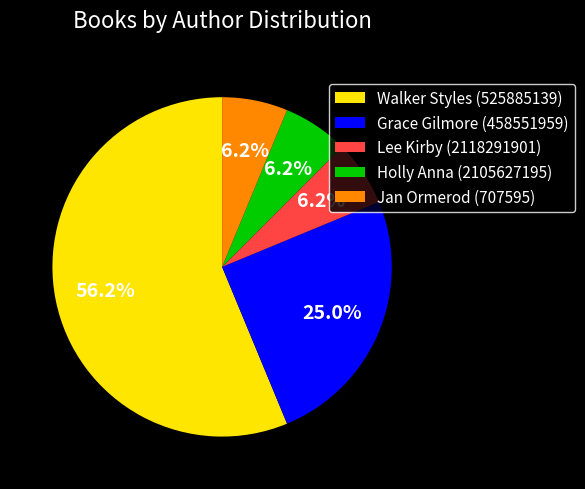

Count the number of slices in the pie.

5